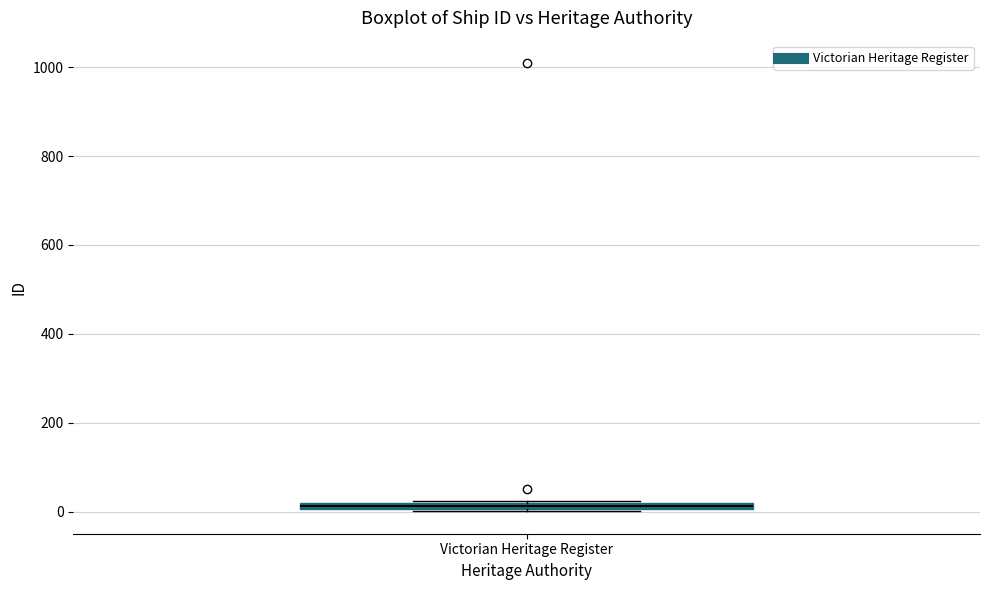

Where is the upper edge of the box for Victorian Heritage Register on the y-axis? The values are not printed on the chart, so give them approximately, as read against the axis.

20